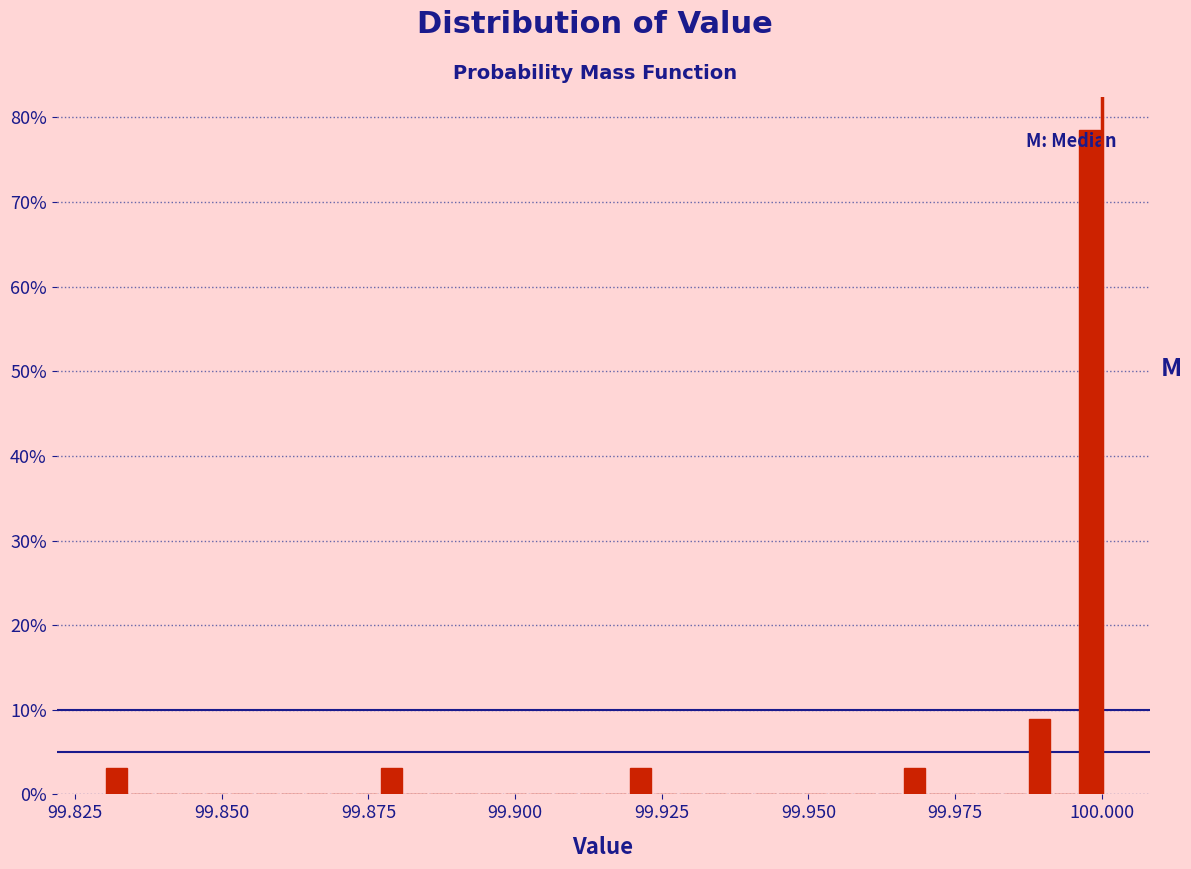

Read against the x-axis, roughly where is the centre of the tallest bar?

100.000